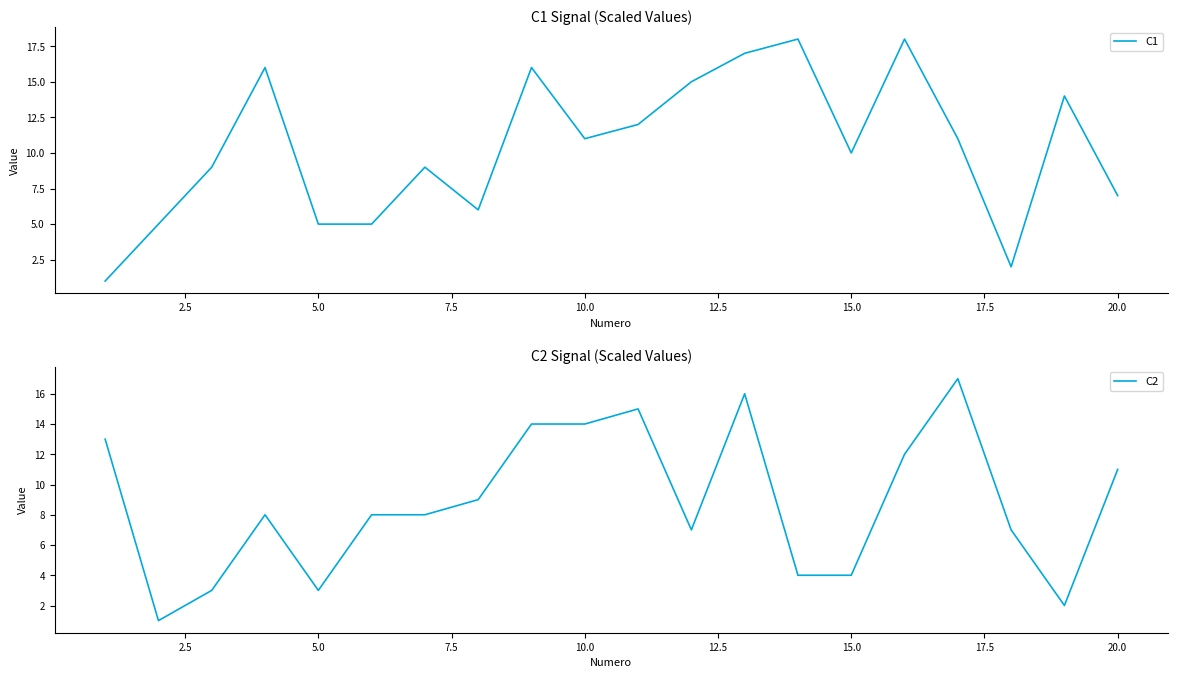

The value of C2 at 20.0 is 5. True or false?

False